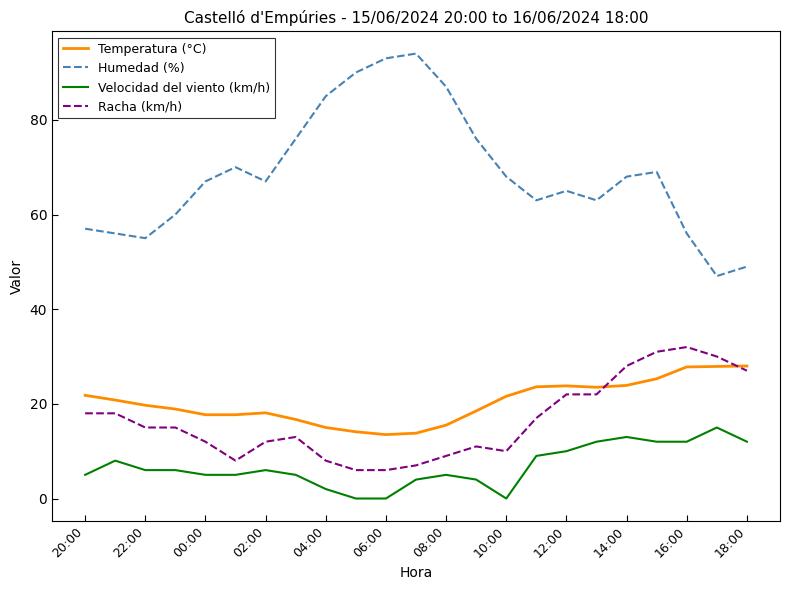

What is the maximum value shown in the chart?

94.0